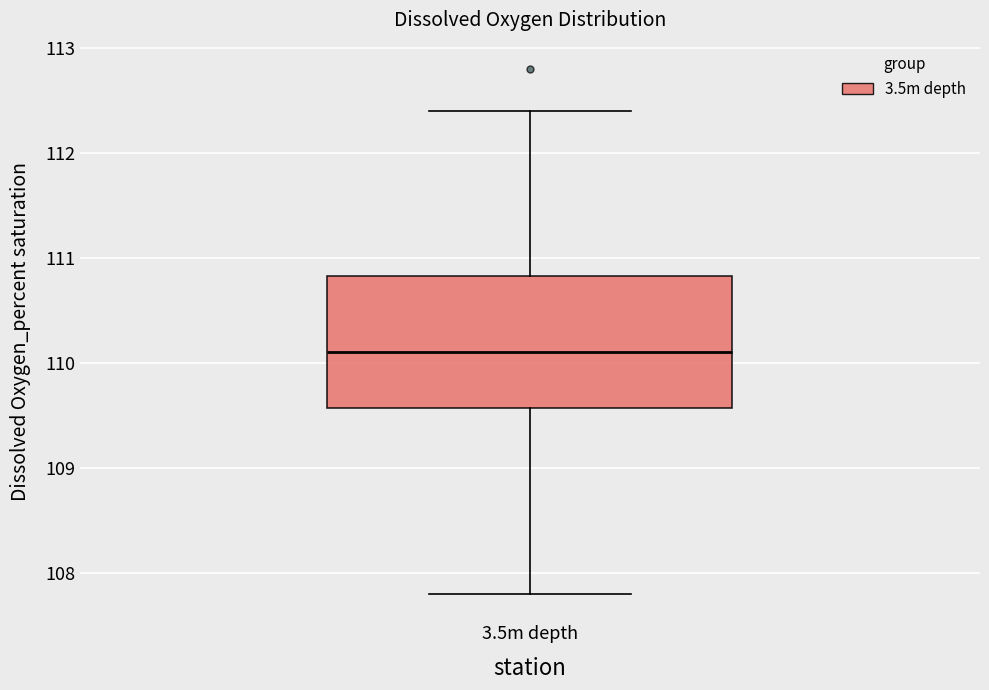

Where does the lower whisker of the box for 3.5m depth end on the y-axis? The values are not printed on the chart, so give them approximately, as read against the axis.

107.8